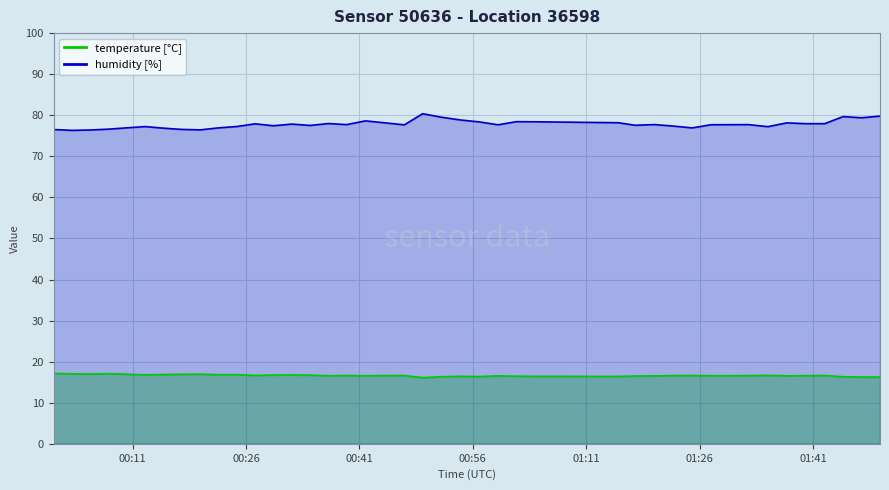

Rank the series at 00:56 from lowest to highest value.

temperature, humidity